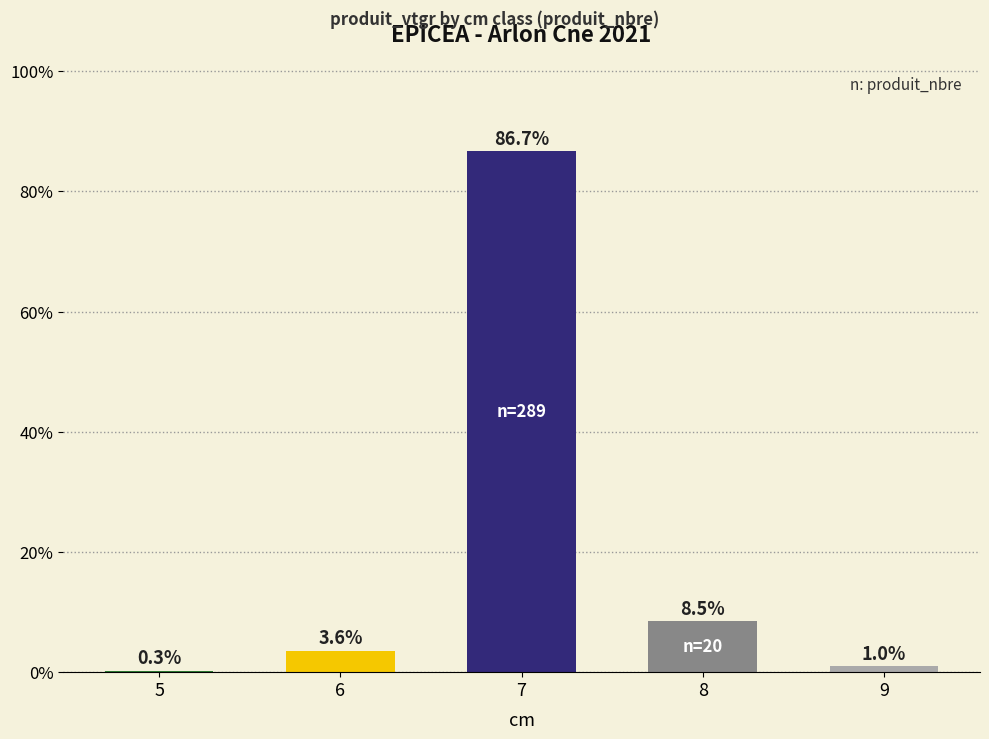

How many distinct data groups are displayed?

1